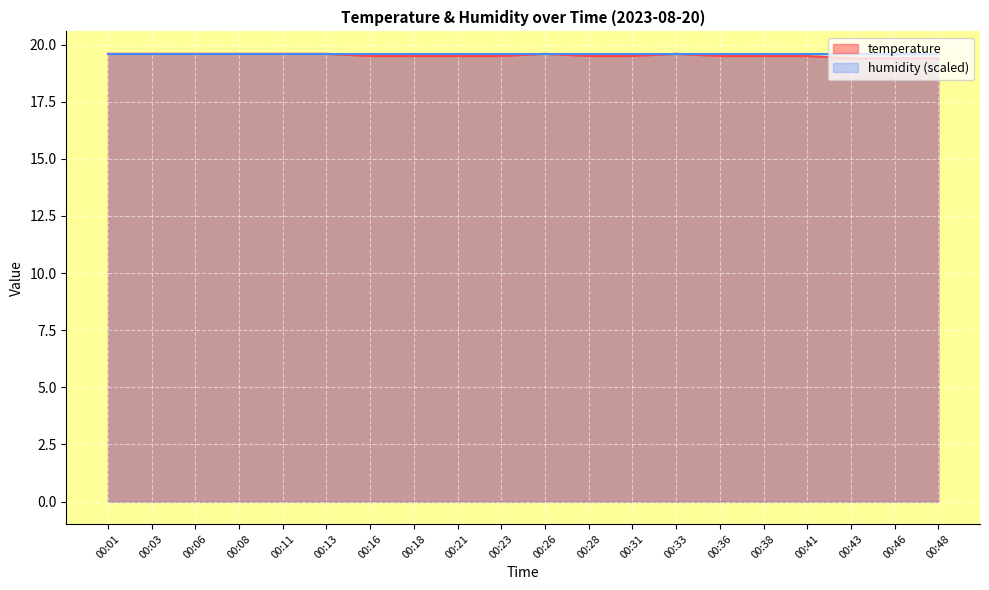

Is it true that the value at 00:01 is 8.6?

False